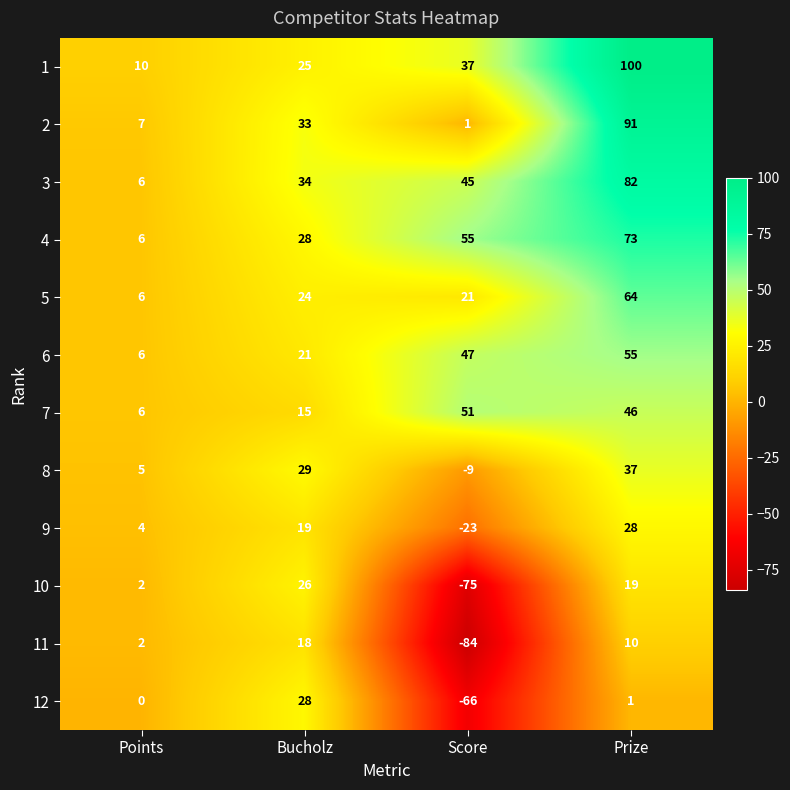

How many values in 11 are below zero?

1